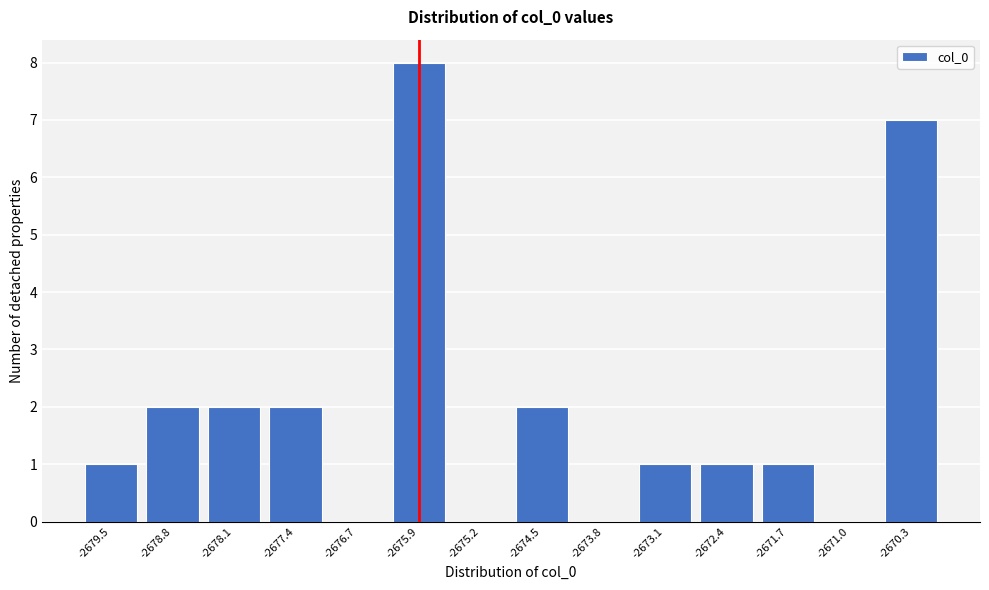

Reading left to right, list all the values displayed in this chart.

-2679.5=1	-2678.8=2	-2678.1=2	-2677.4=2	-2676.7=0	-2675.9=8	-2675.2=0	-2674.5=2	-2673.8=0	-2673.1=1	-2672.4=1	-2671.7=1	-2671.0=0	-2670.3=7